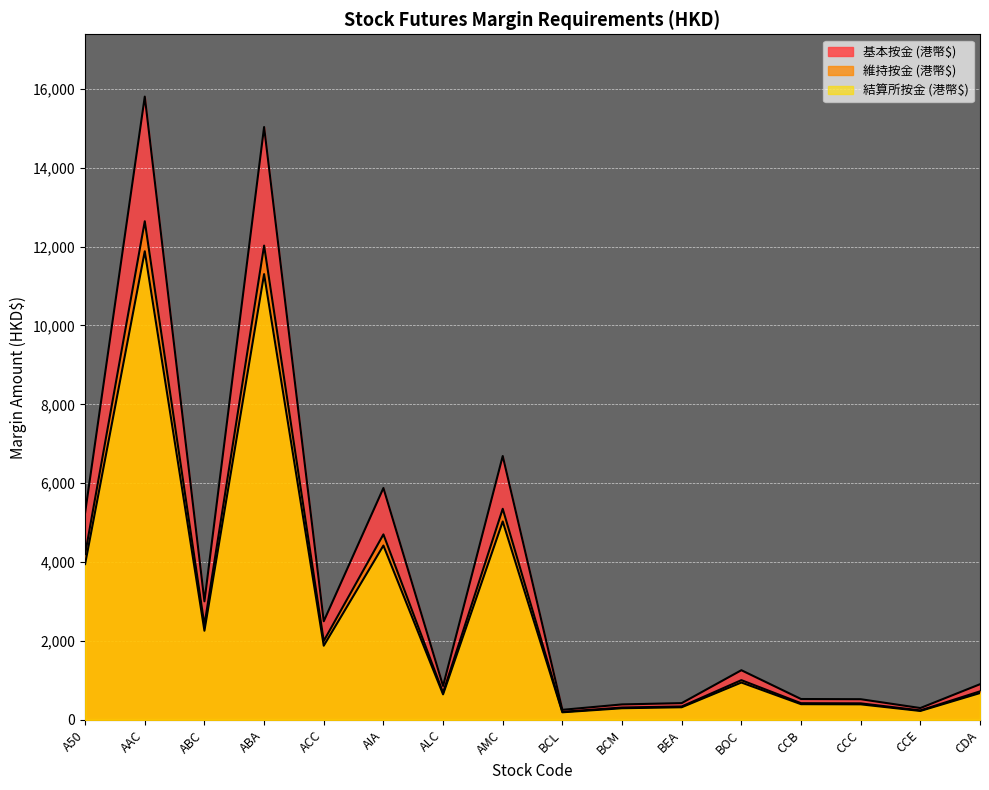

What is the sum of all 結算所按金 (港幣$) values?

44819